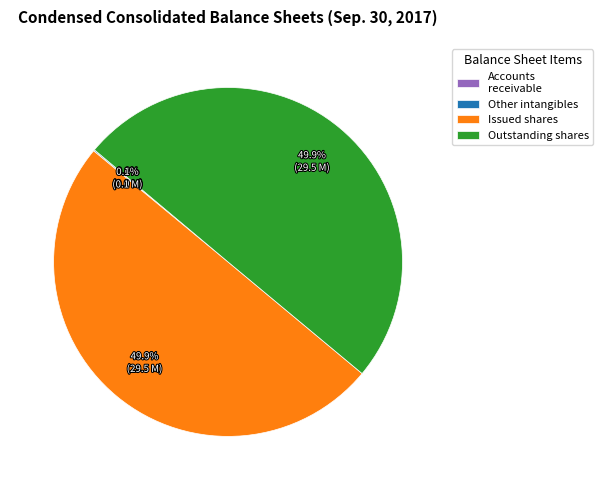

Combined, what portion of the pie is Outstanding shares and Issued shares?

99.9%